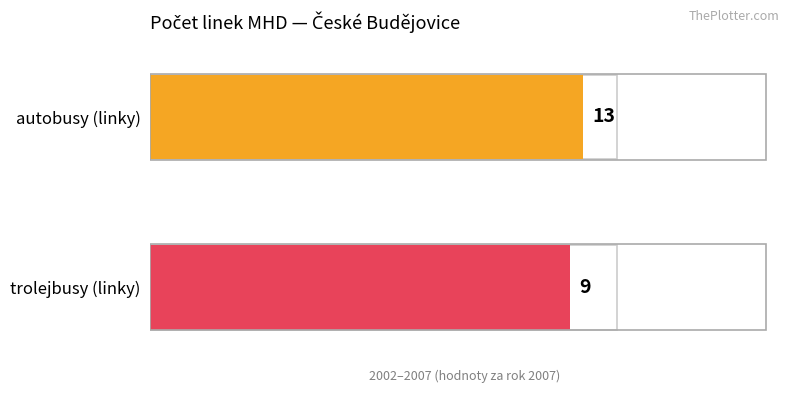

List the series in order of their overall mean, lowest first.

trolejbusy, autobusy